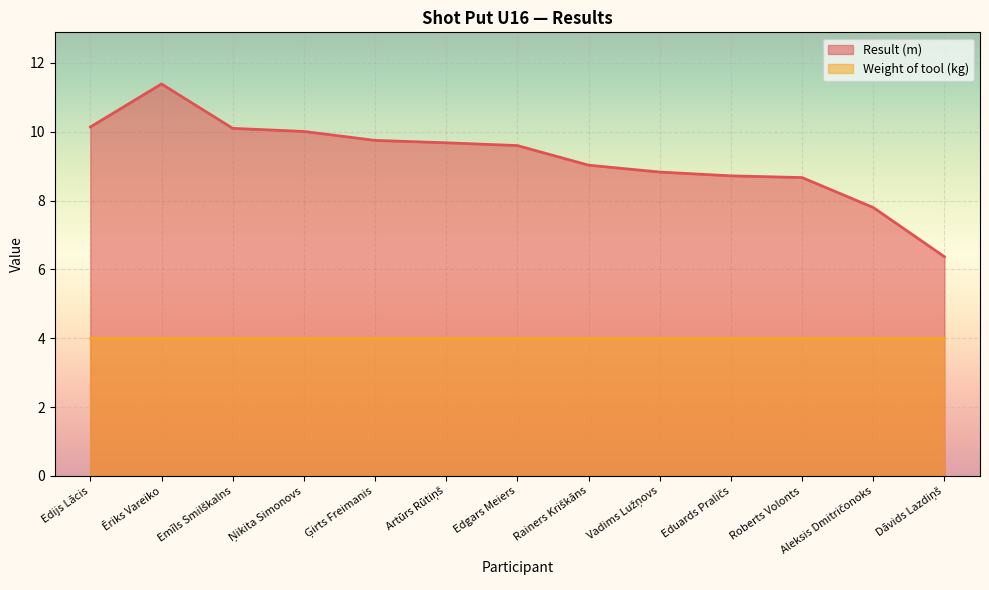

The value at Ņikita Simonovs is 10.0. True or false?

True